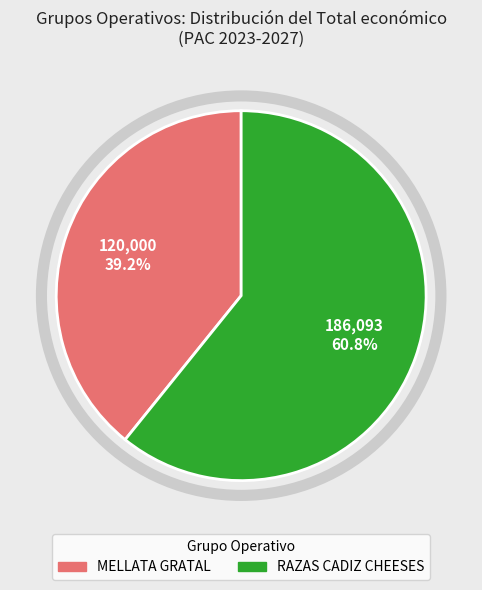

Which slice is the smallest?

MELLATA GRATAL